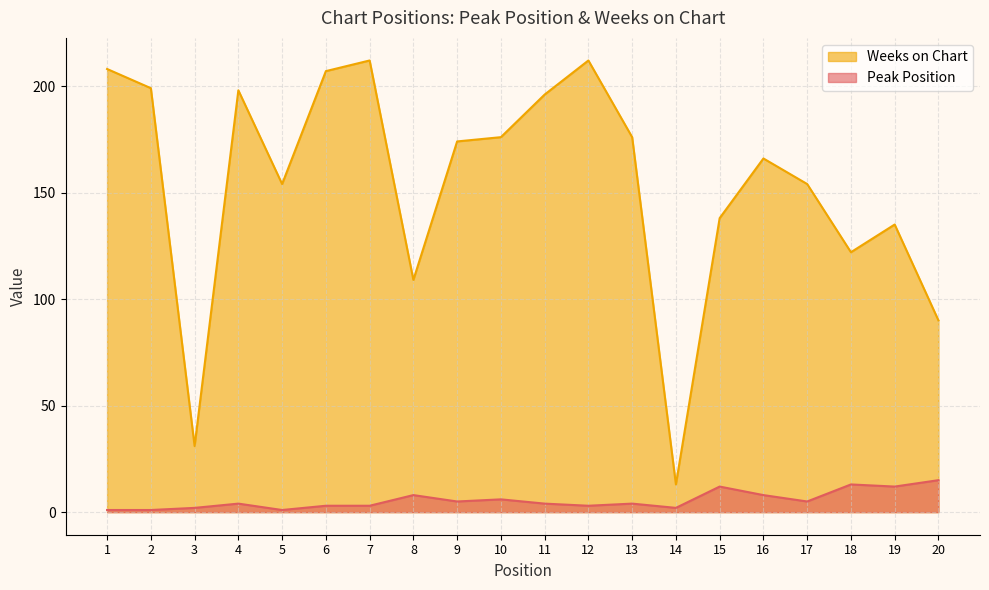

List the series in order of their overall mean, highest first.

Weeks on Chart, Peak Position